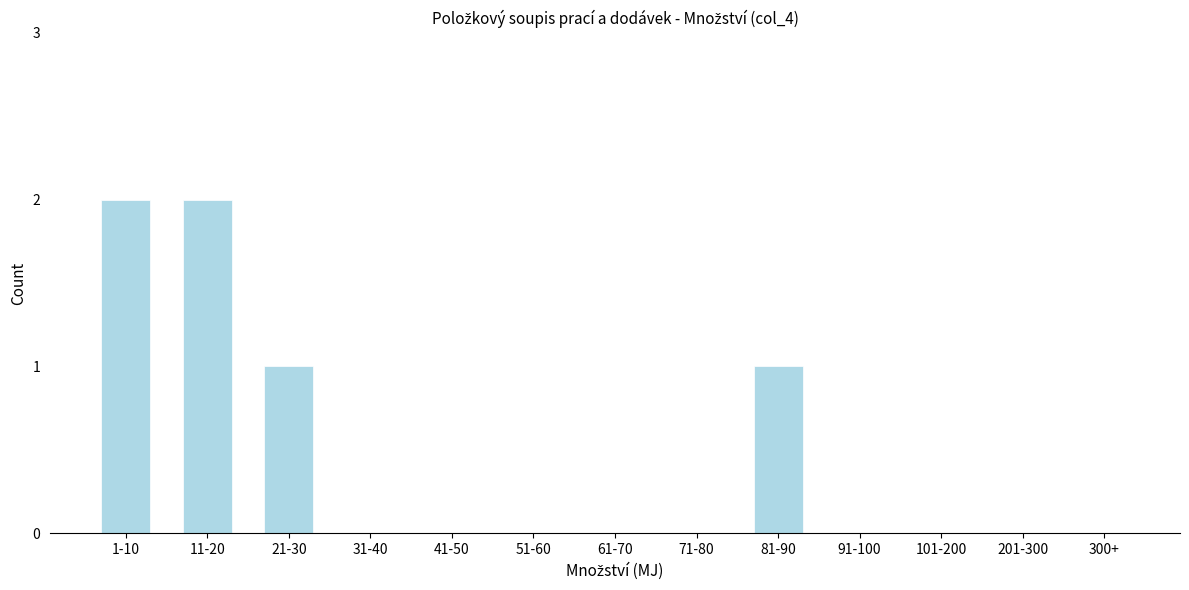

Reading right to left, extract all data points from this chart.

300+=0	201-300=0	101-200=0	91-100=0	81-90=1	71-80=0	61-70=0	51-60=0	41-50=0	31-40=0	21-30=1	11-20=2	1-10=2